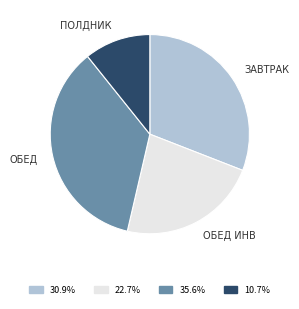

Is there any slice that represents more than half of the pie?

No